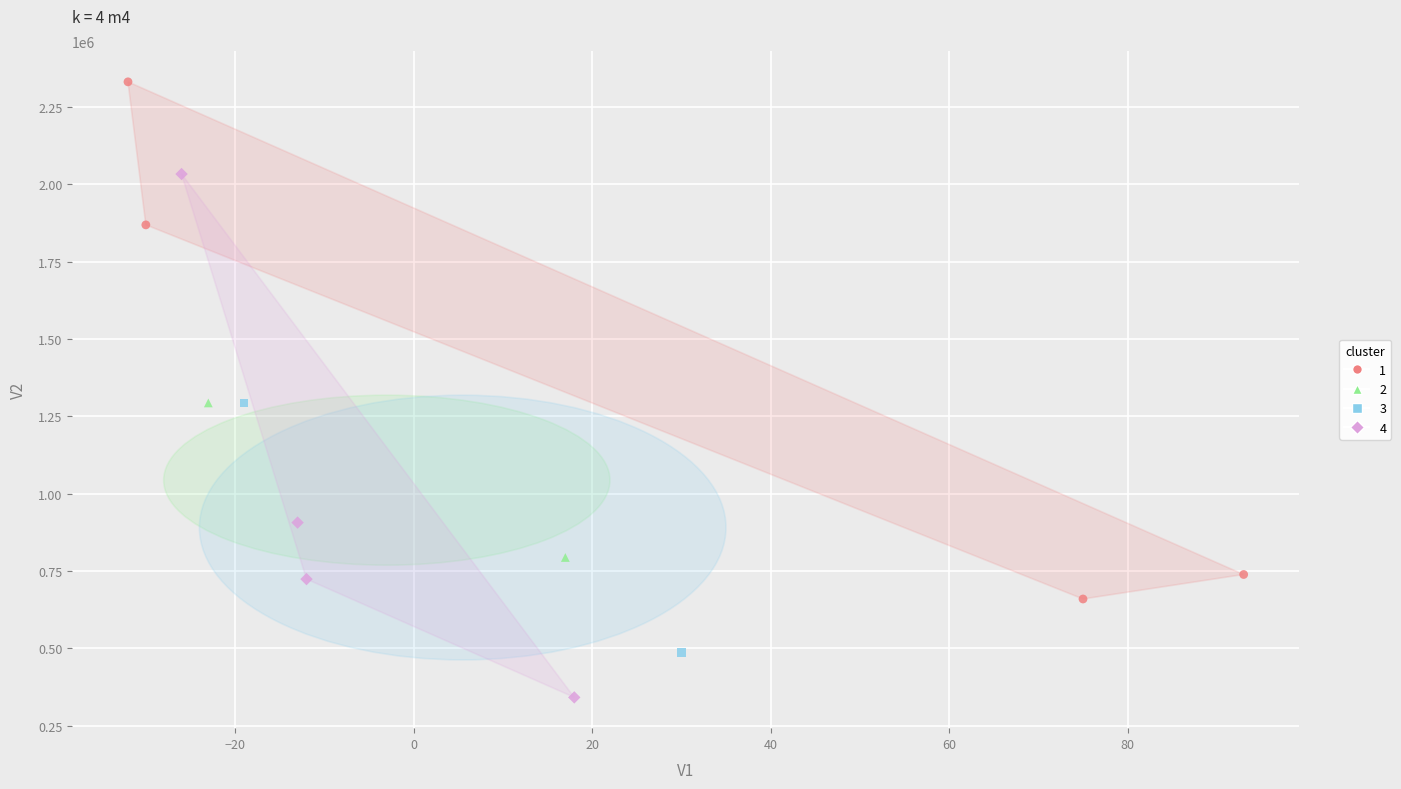

Which series contains the lowest Y value?

4